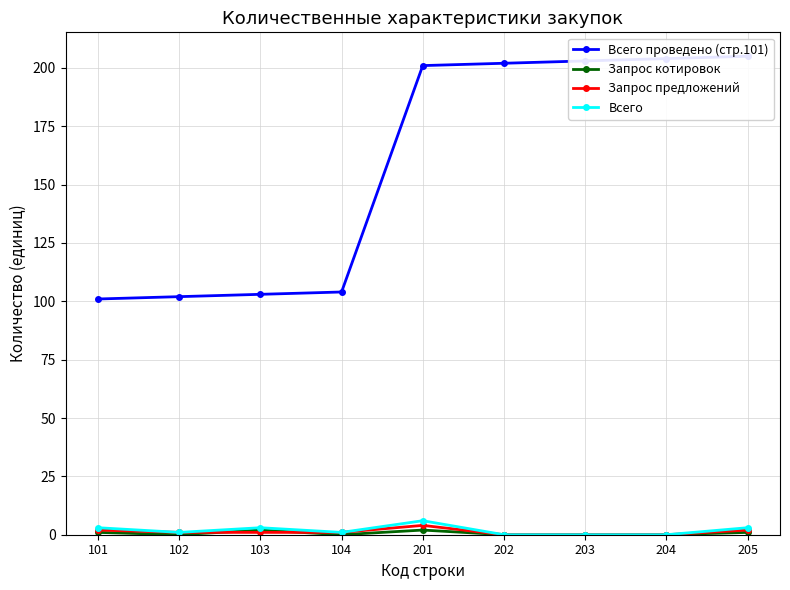

Is the value of Всего проведено (стр.101) at 203 greater than the value of Запрос котировок at 205?

Yes